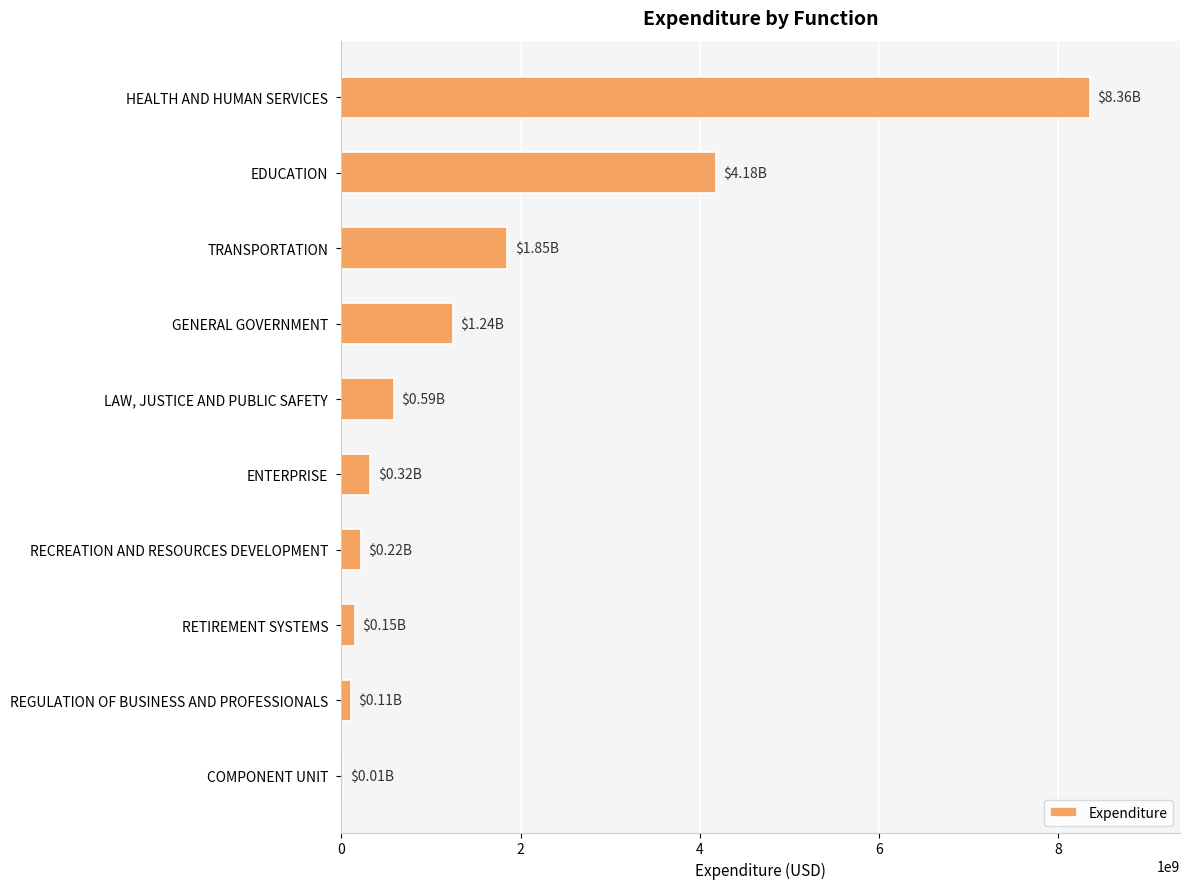

What is the ratio of the value at LAW, JUSTICE AND PUBLIC SAFETY to the value at RECREATION AND RESOURCES DEVELOPMENT?

2.7